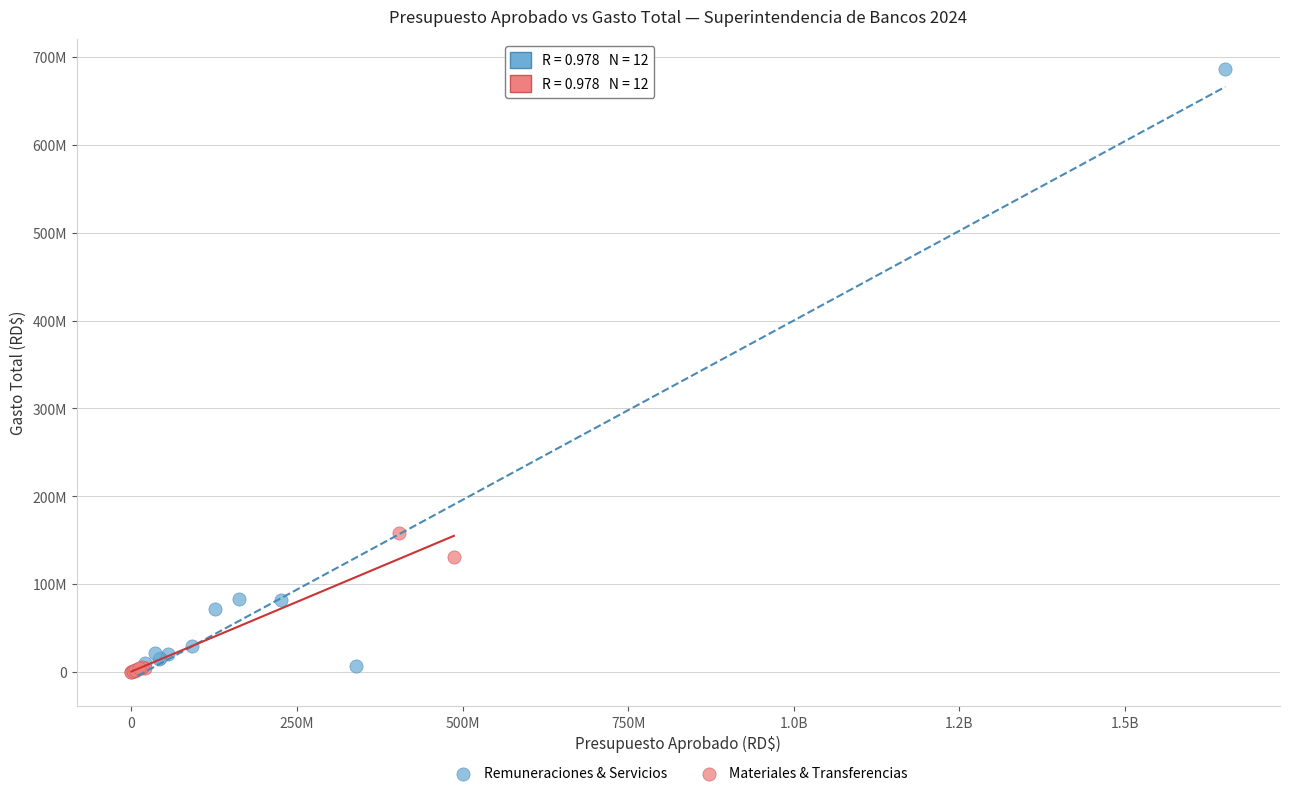

What are all the series names shown in the legend?

Remuneraciones & Servicios, Materiales & Transferencias